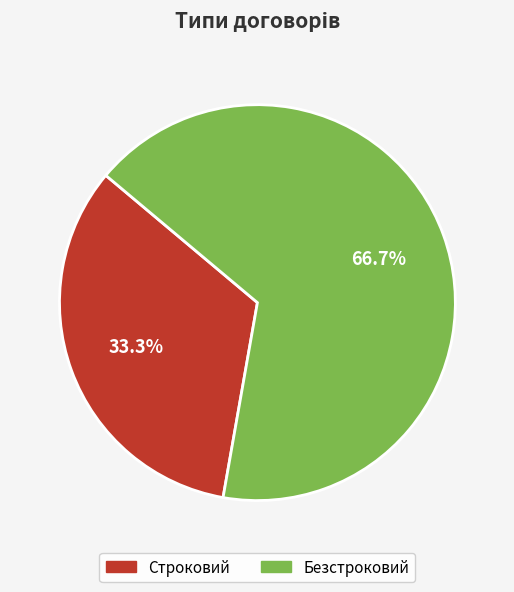

Between Строковий and Безстроковий, which is larger?

Безстроковий